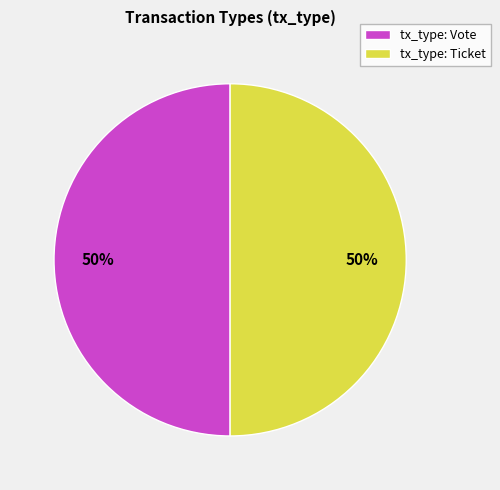

To the nearest percent, what is the average slice percentage?

50%